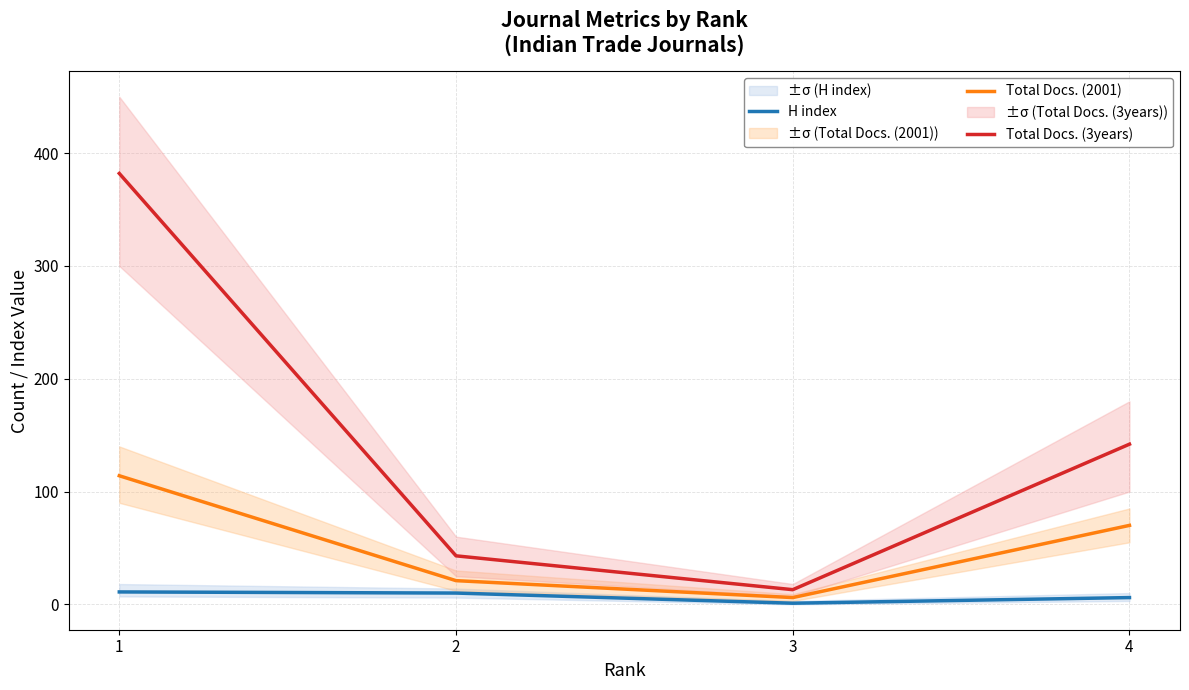

Does the chart display data point markers on the line(s)?

No